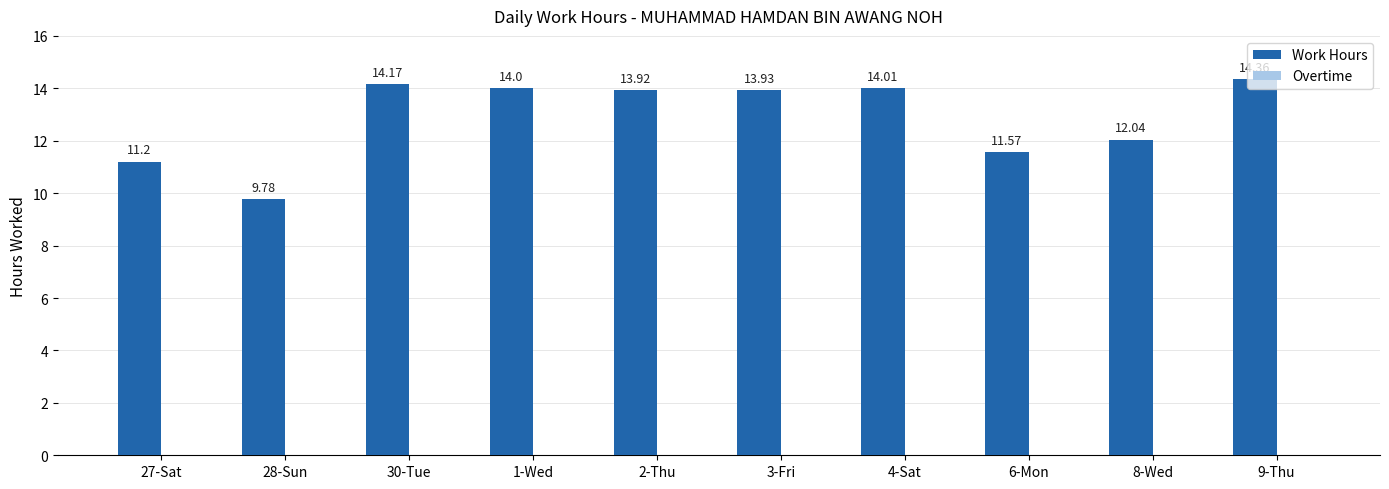

Rank the categories by value from highest to lowest.

9-Thu, 30-Tue, 4-Sat, 1-Wed, 3-Fri, 2-Thu, 8-Wed, 6-Mon, 27-Sat, 28-Sun